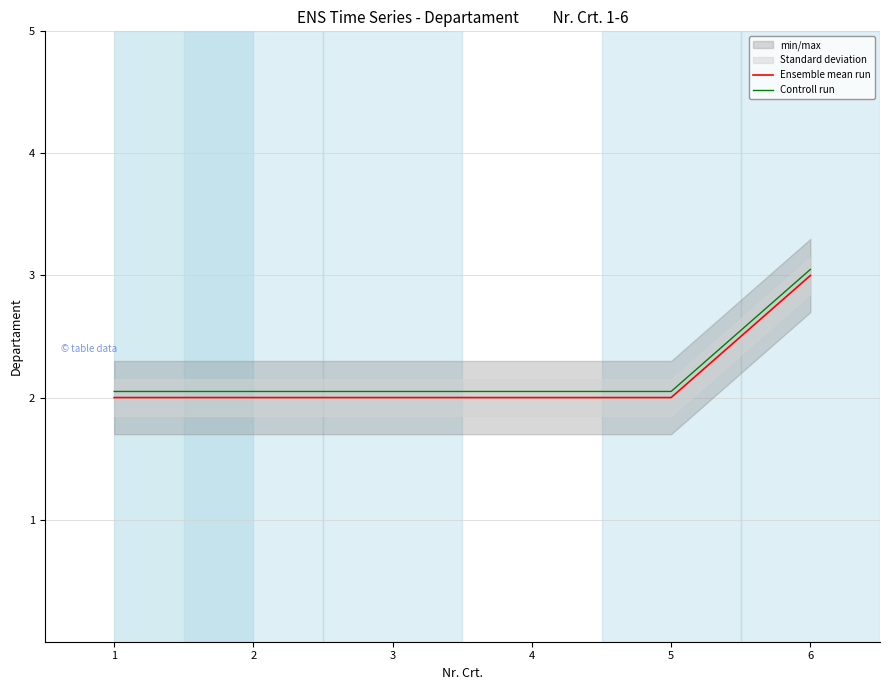

Rank the series at 5 from highest to lowest value.

Controll run, Ensemble mean run